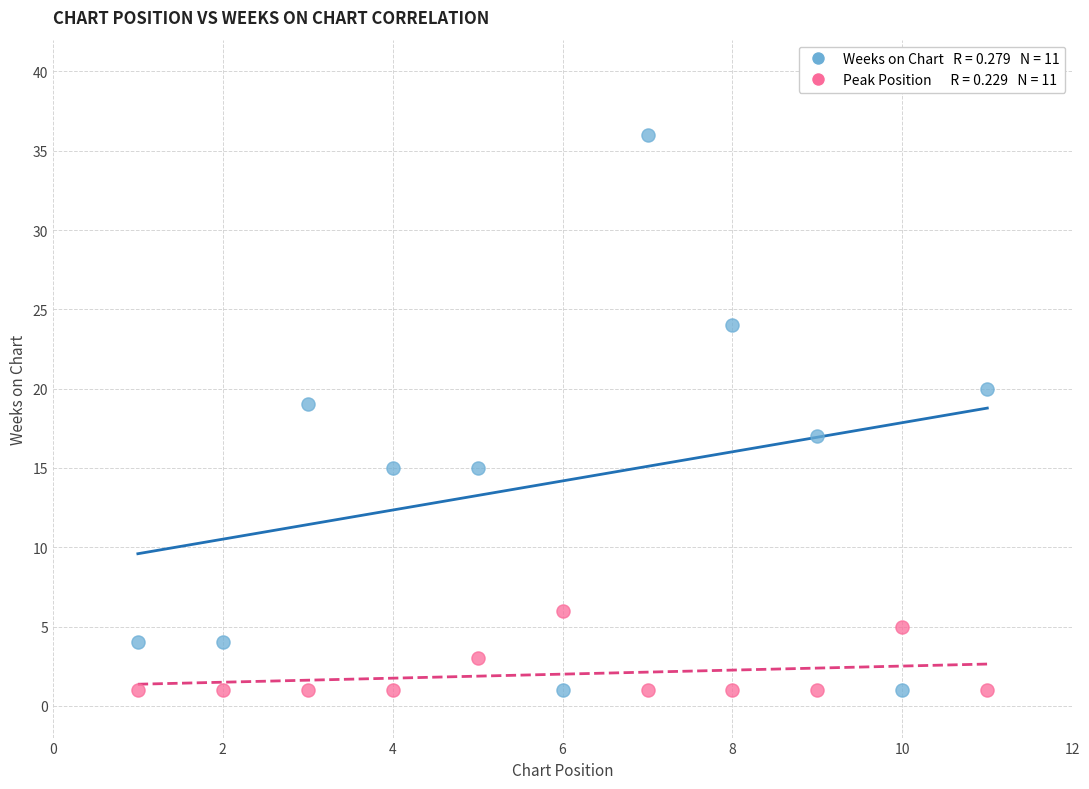

Across all data points, what is the range of X values (max minus min)?

10